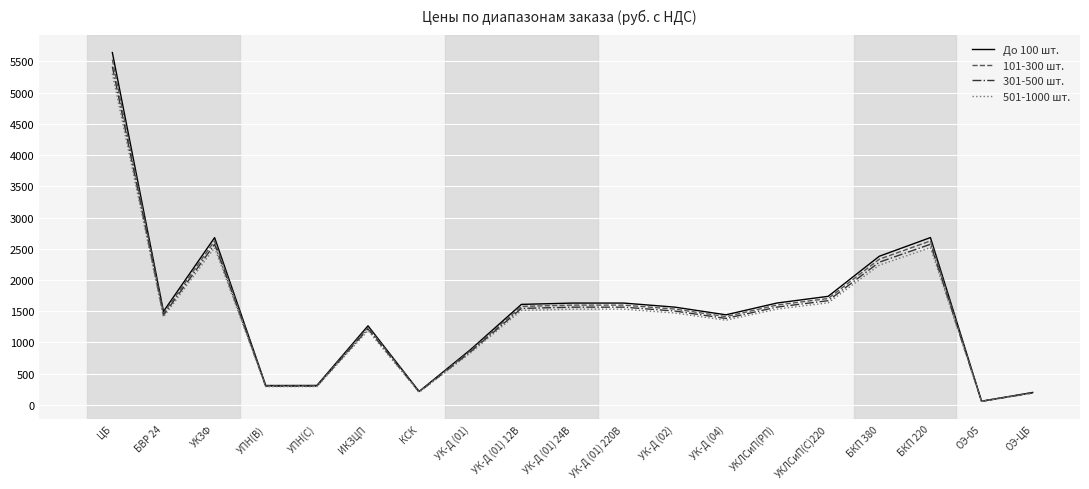

How many lines are shown in the chart?

4